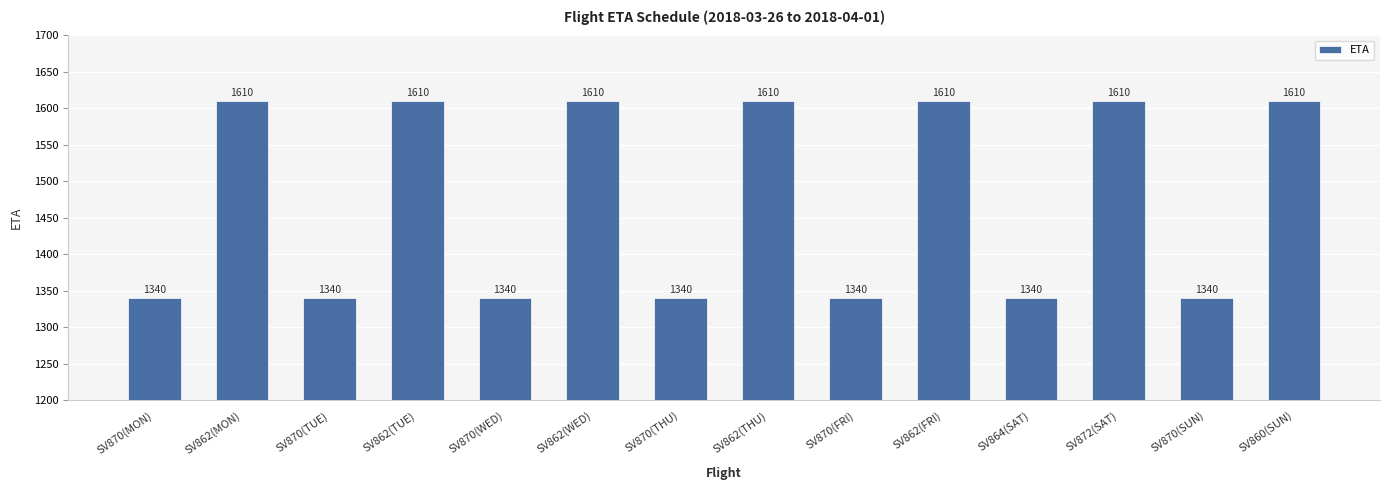

True or false: the data shows 1610 at SV862(FRI).

True